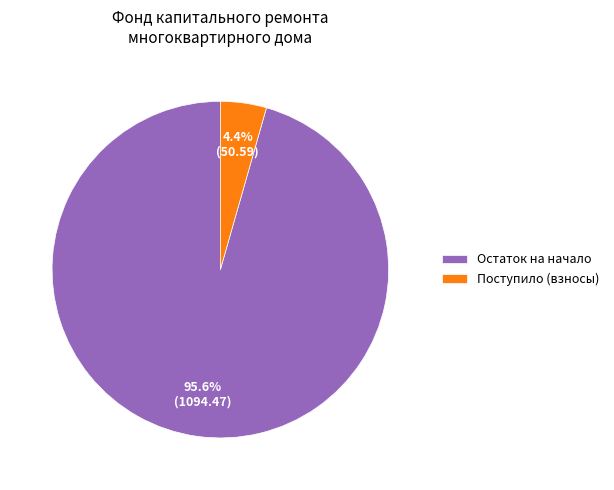

Which slice is the largest?

Остаток на начало